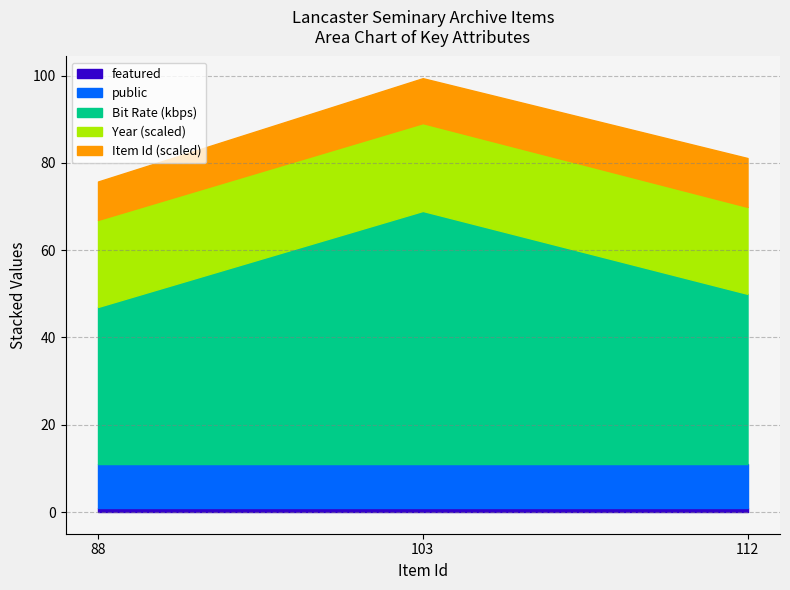

At which category is the sum across all series the highest?

103